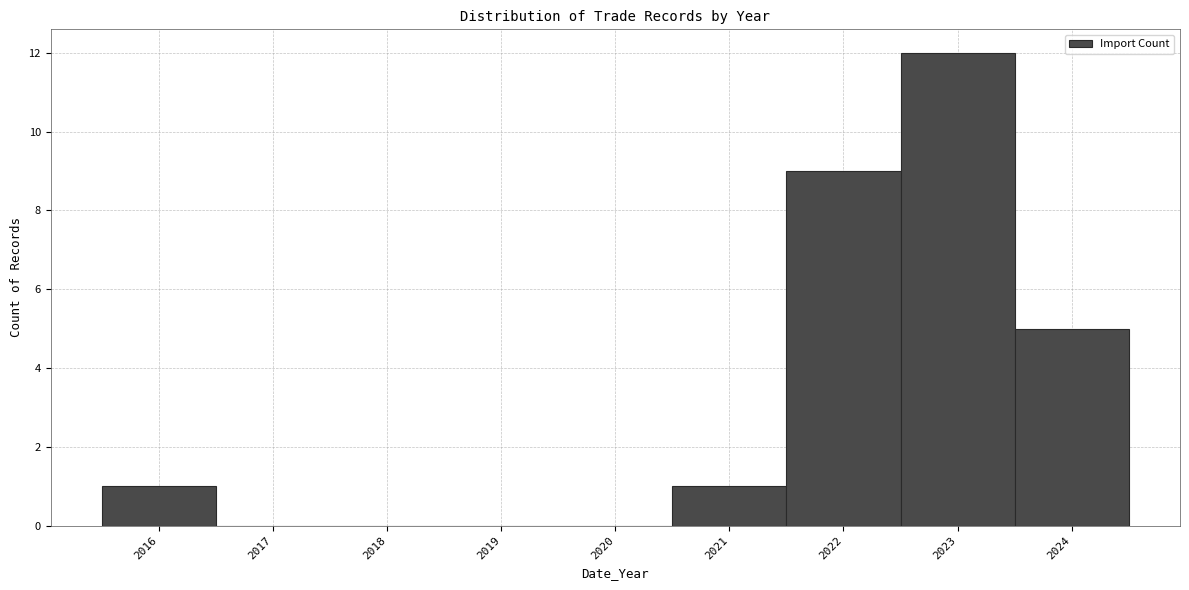

Reading left to right, transcribe this chart: for each bar, give the range it covers on the x-axis and its height. The values are not printed on the chart, so give them approximately, as read against the axis.

2015.5 to 2016.5: 1
2016.5 to 2017.5: 0
2017.5 to 2018.5: 0
2018.5 to 2019.5: 0
2019.5 to 2020.5: 0
2020.5 to 2021.5: 1
2021.5 to 2022.5: 9
2022.5 to 2023.5: 12
2023.5 to 2024.5: 5